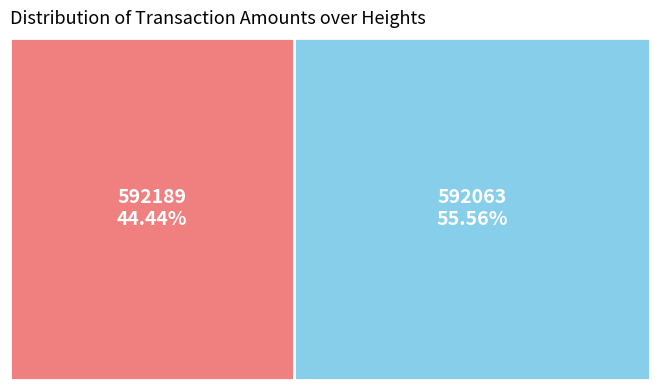

To the nearest percent, what is the combined percentage of 592189 and 592063?

100%